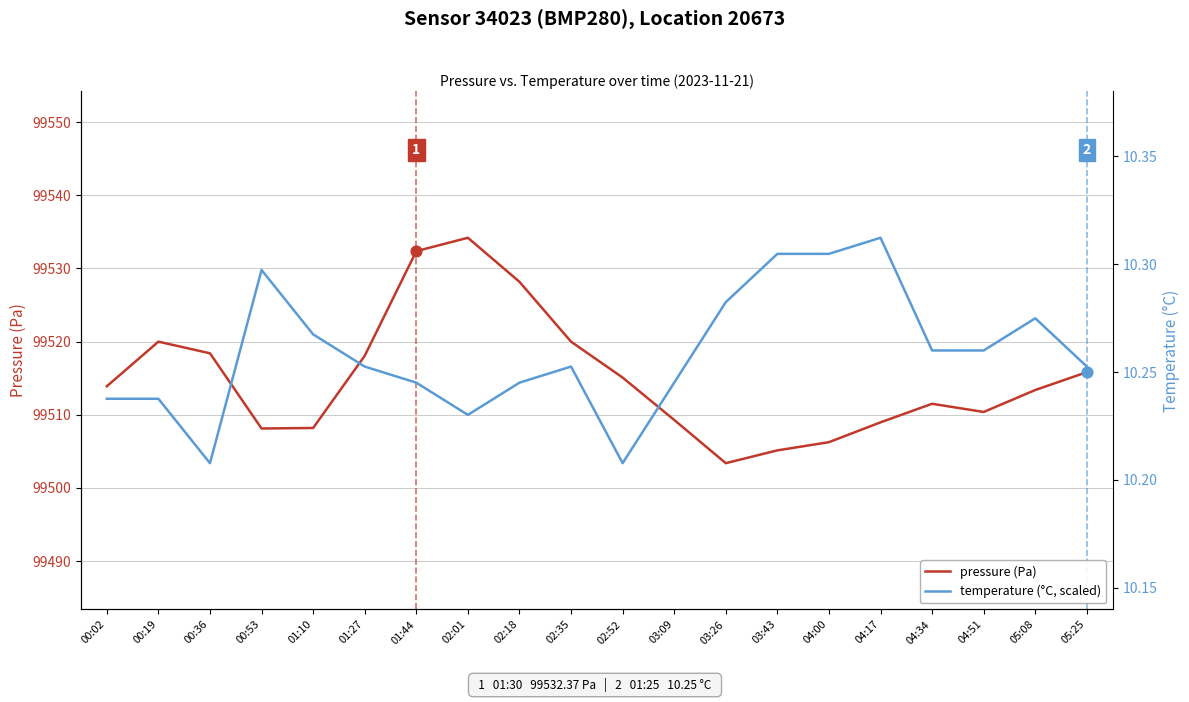

What are all the series names shown in the legend?

pressure (Pa), temperature (°C, scaled)